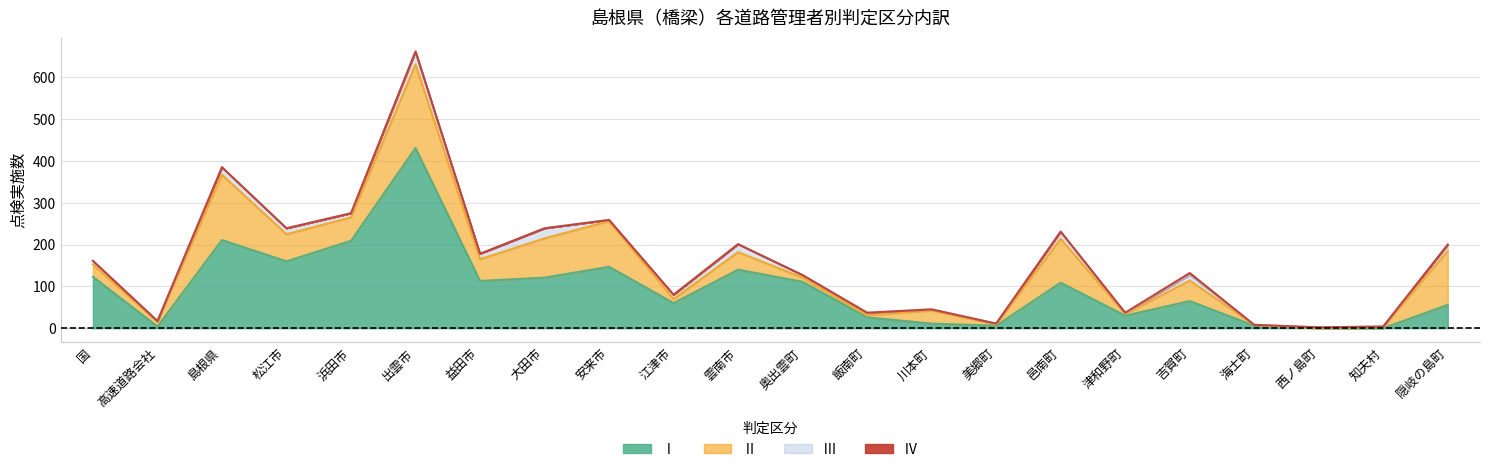

What is the average value of the Ⅱ series?

53